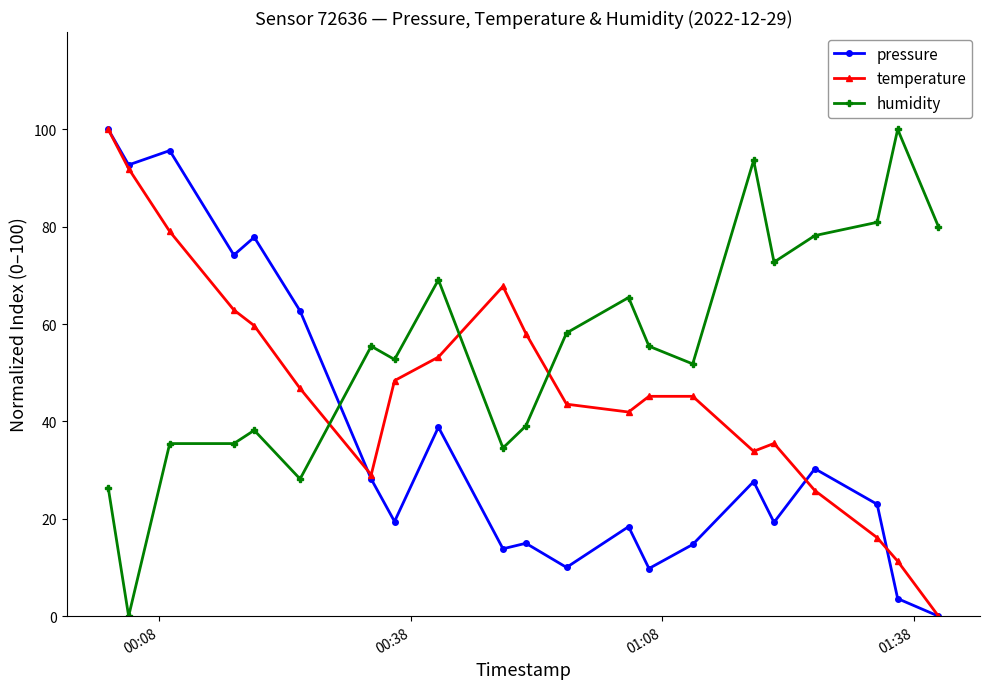

How many intersections are there between humidity and pressure?

1